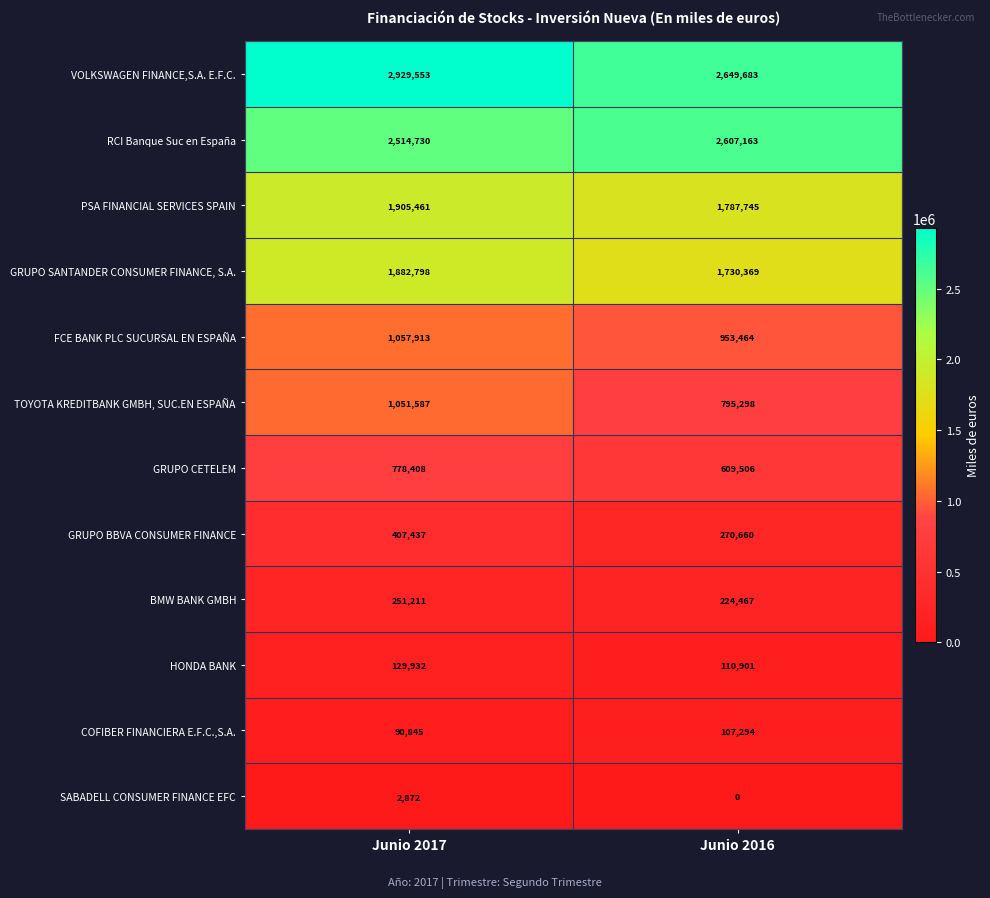

At Junio 2016, list the series in order from smallest to largest.

SABADELL CONSUMER FINANCE EFC, COFIBER FINANCIERA E.F.C.,S.A., HONDA BANK, BMW BANK GMBH, GRUPO BBVA CONSUMER FINANCE, GRUPO CETELEM, TOYOTA KREDITBANK GMBH, SUC.EN ESPAÑA, FCE BANK PLC SUCURSAL EN ESPAÑA, GRUPO SANTANDER CONSUMER FINANCE, S.A., PSA FINANCIAL SERVICES SPAIN, RCI Banque Suc en España, VOLKSWAGEN FINANCE,S.A. E.F.C.